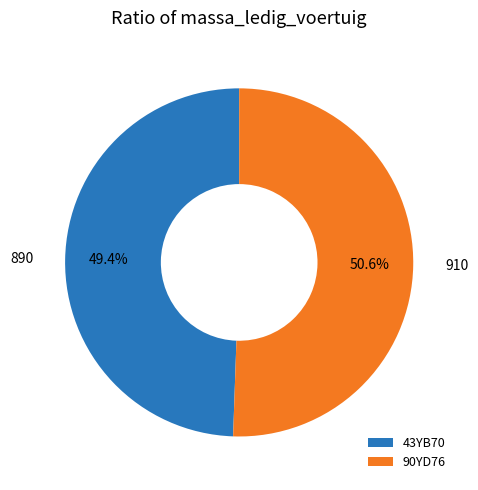

What percentage do 43YB70 and 90YD76 together represent?

100.0%